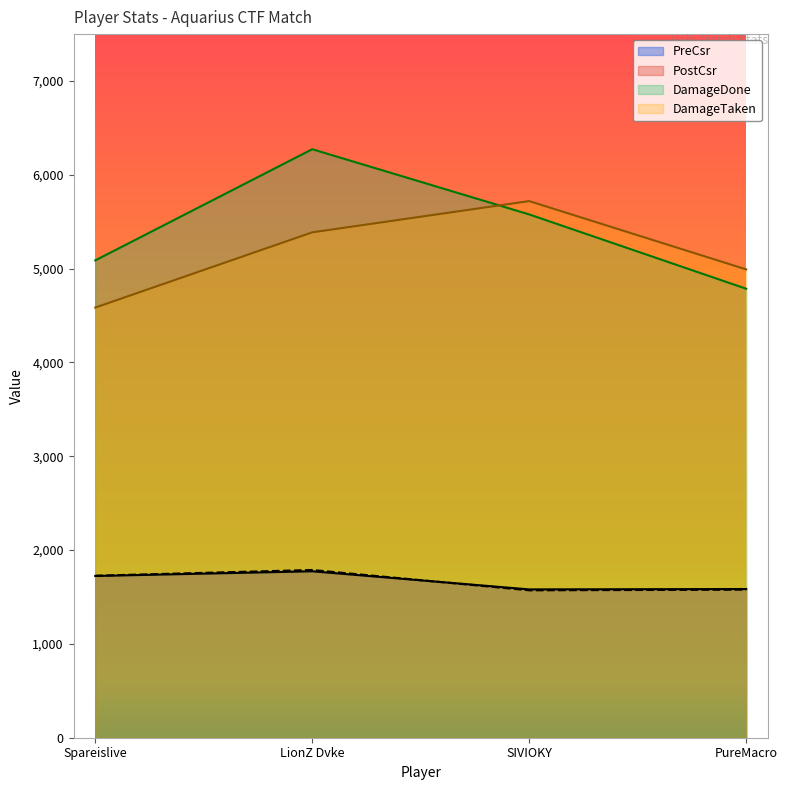

What is the spread (max minus min) of values at LionZ Dvke?

4499